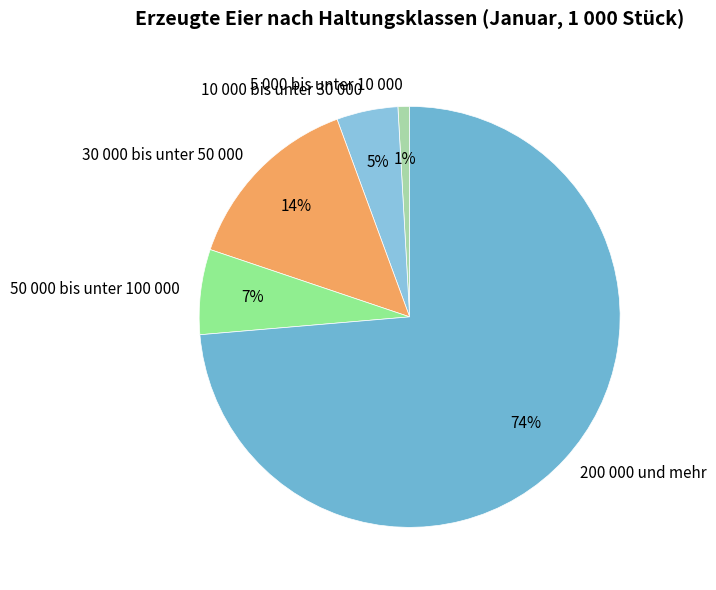

The 50 000 bis unter 100 000 slice represents 18% of the pie. True or false?

False